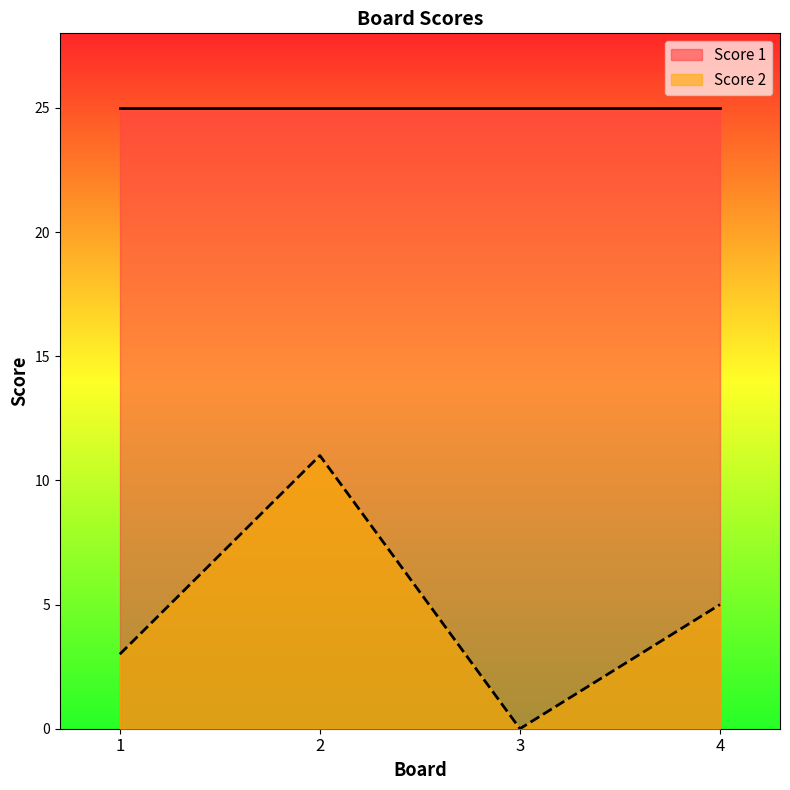

What is the total value across all series at 2?

36